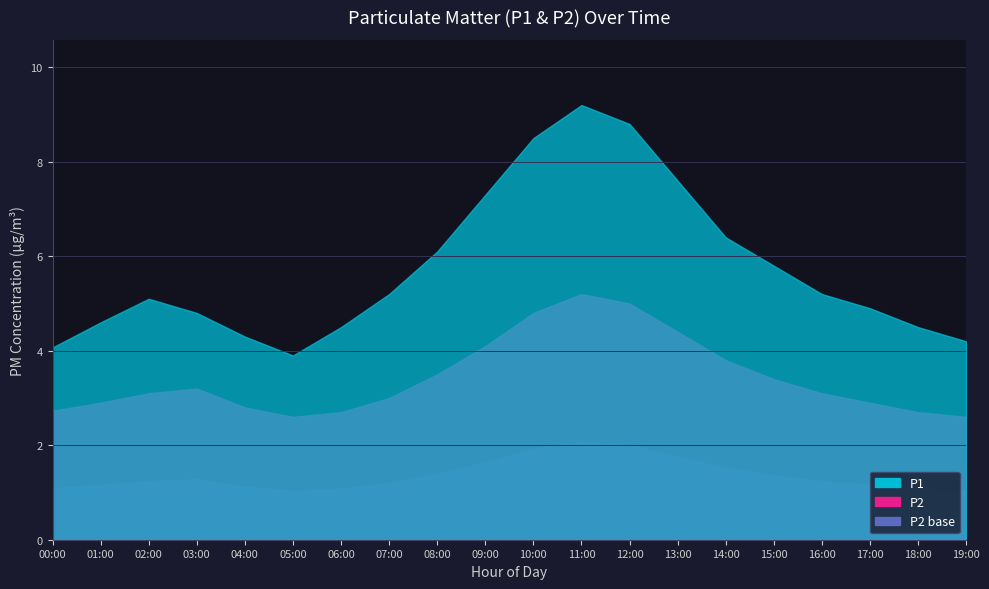

At which label is P1 closest to 6?

08:00